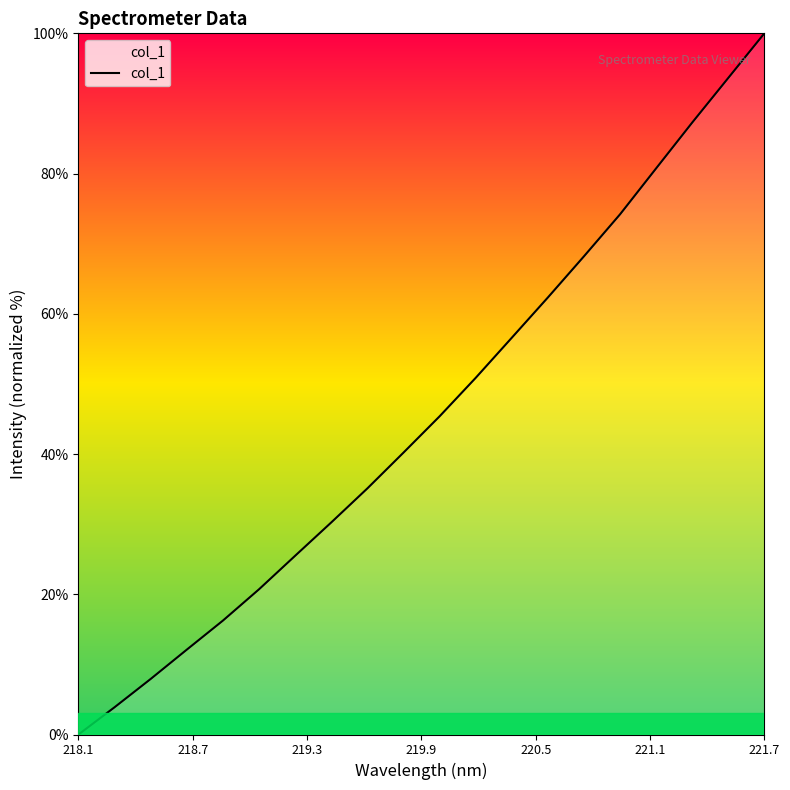

What is the greatest value displayed?

100.0